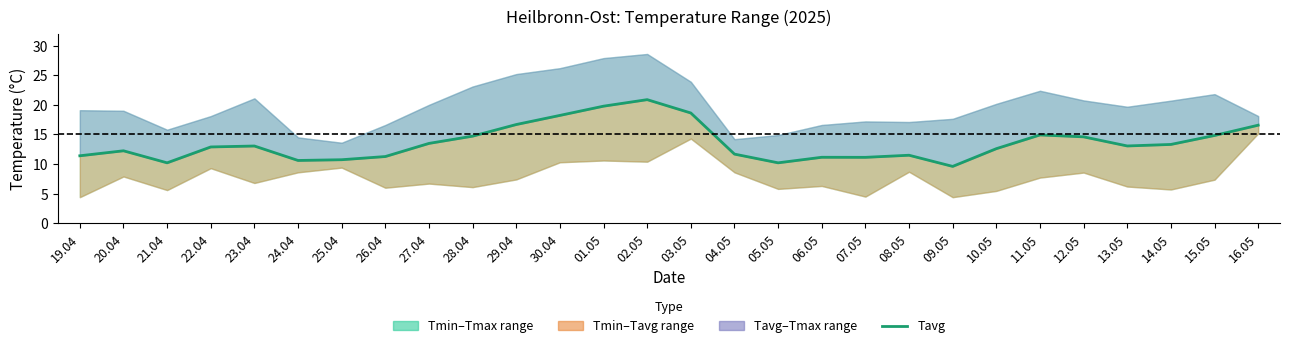

How many points are lower than both their immediate neighbors (excluding endpoints)?

6